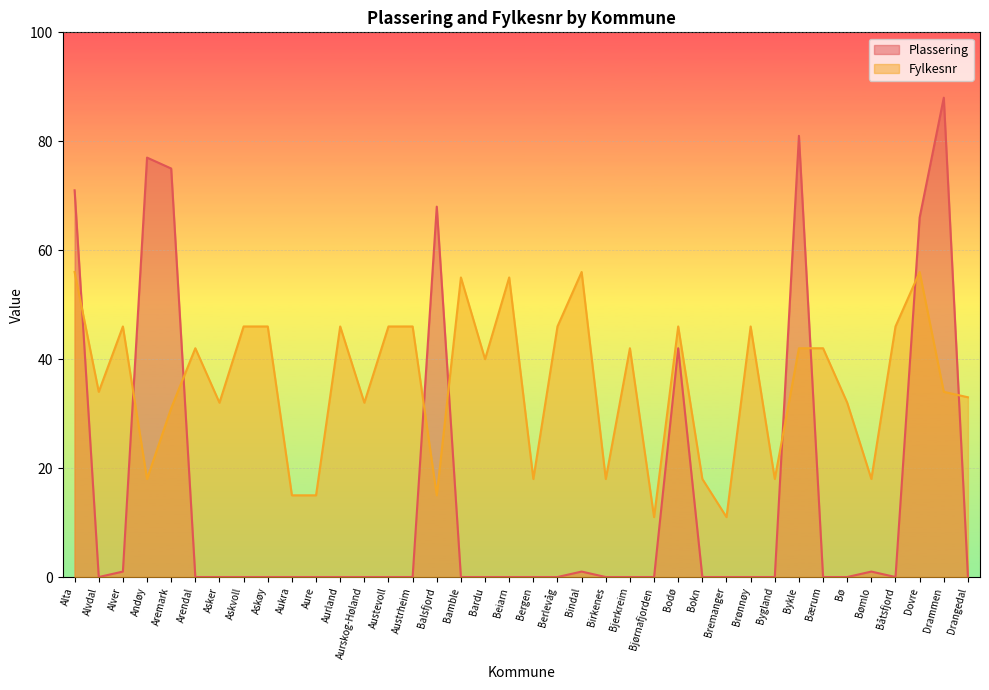

The Fylkesnr series shows 42 at Arendal. True or false?

True